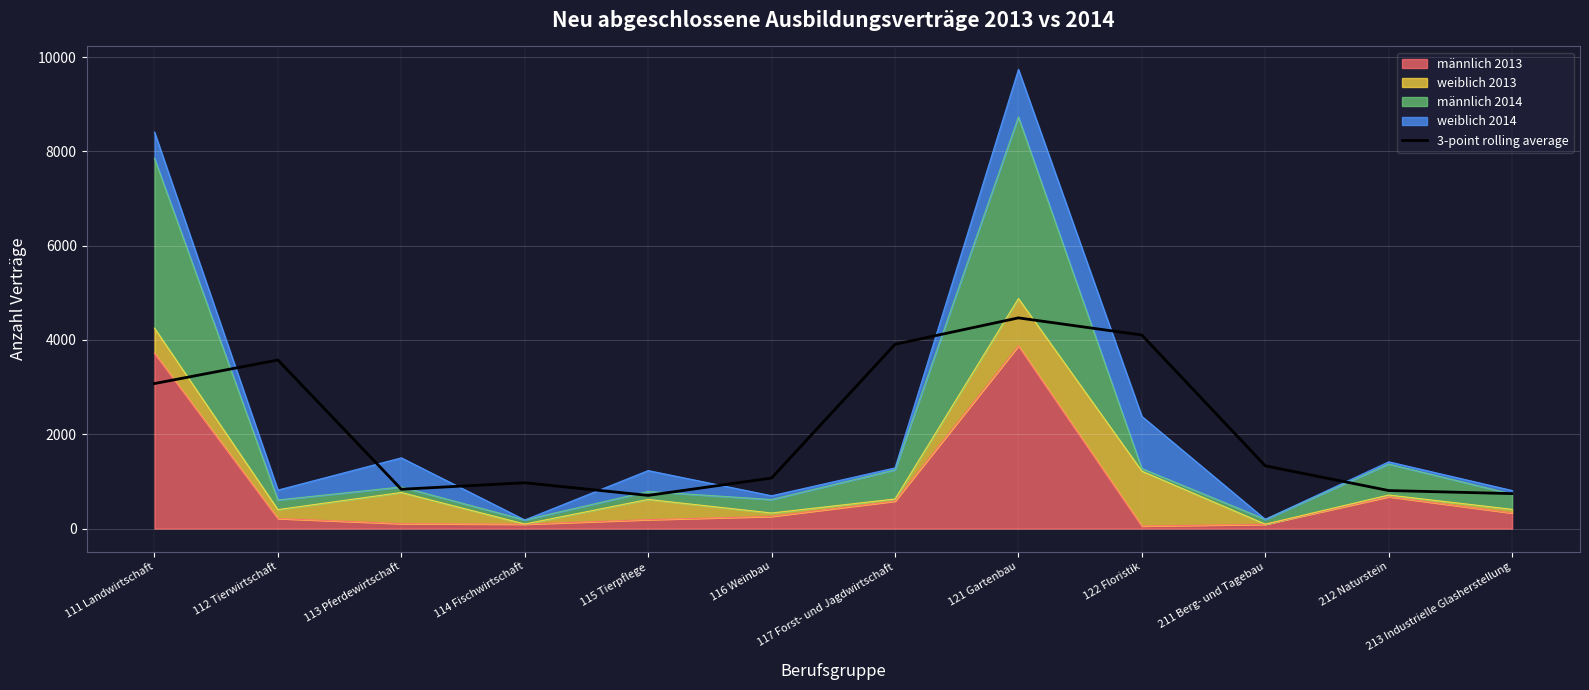

How many data points does each series have?

12